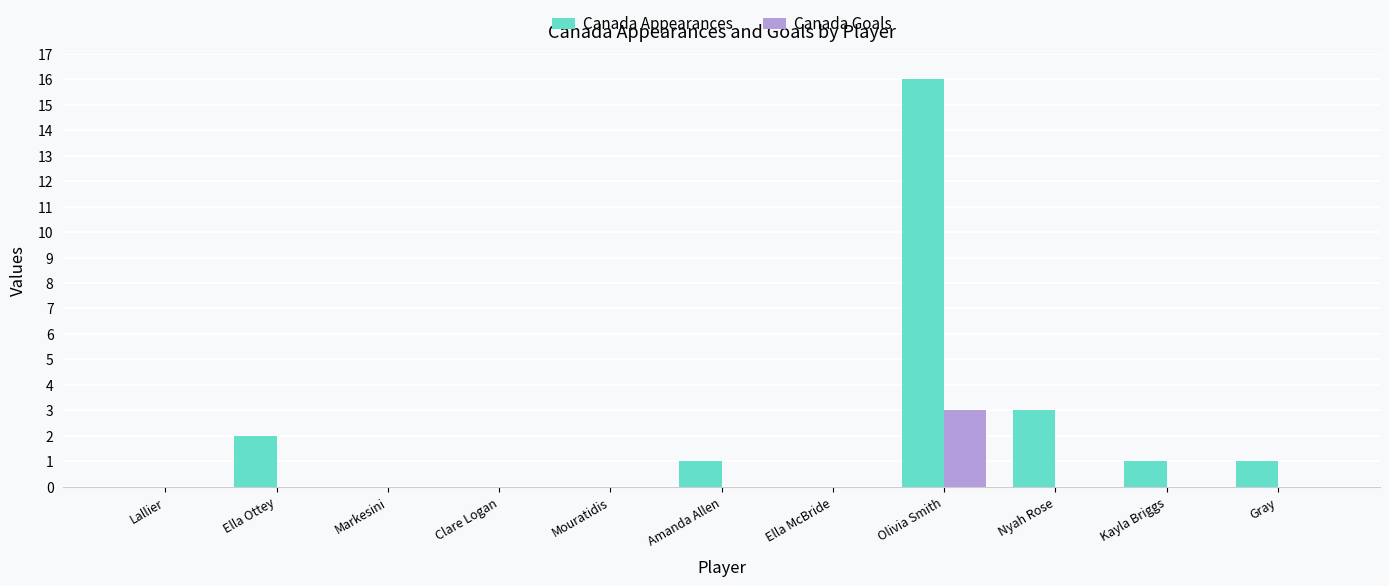

What is the sum of all Canada Appearances values?

24